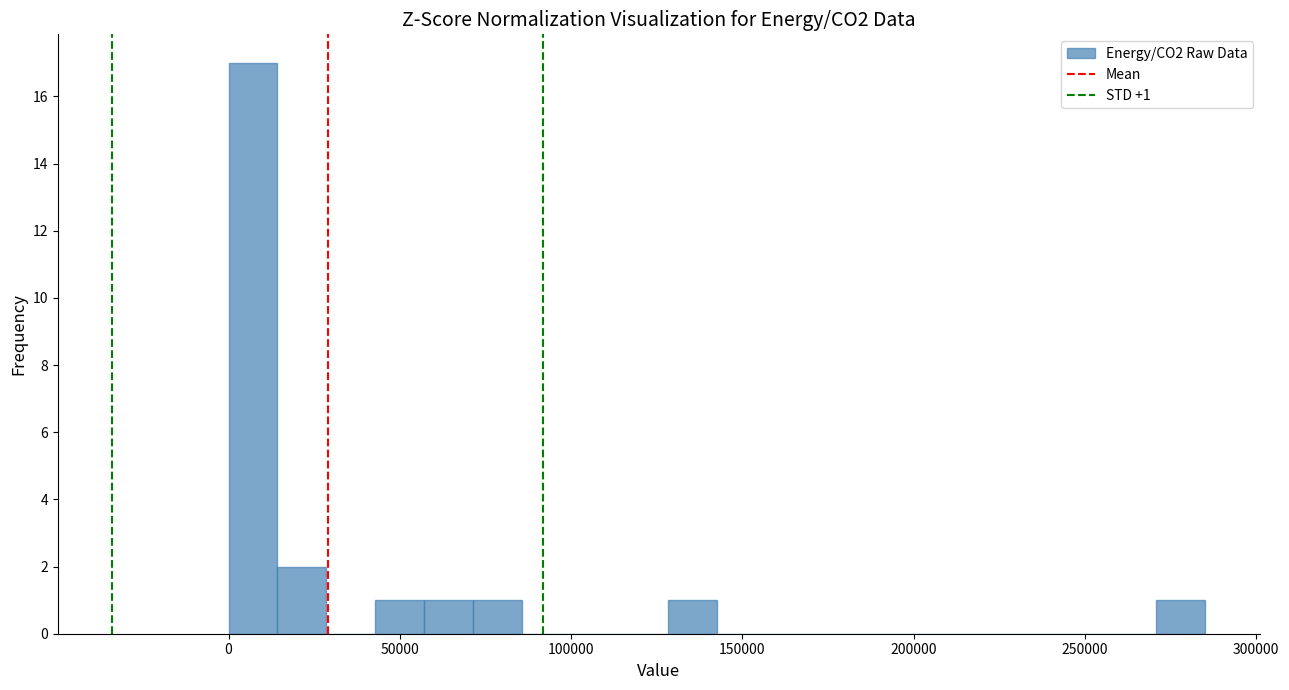

Read against the x-axis, roughly where is the centre of the tallest bar?

5000